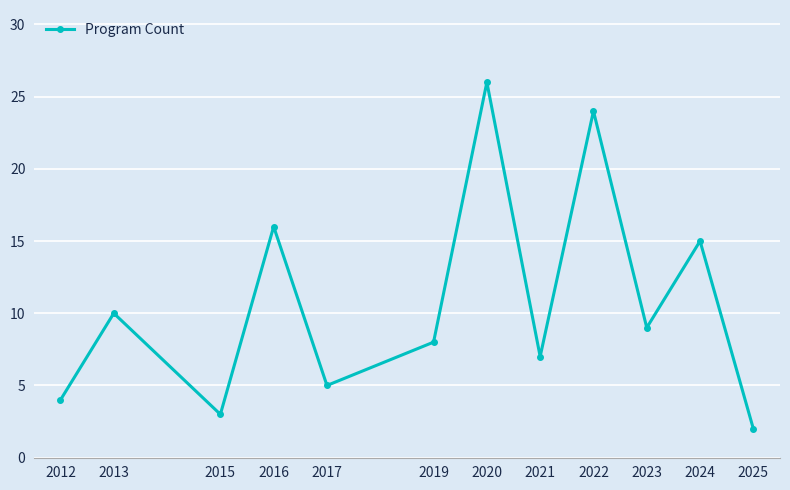

What is the average value?

11